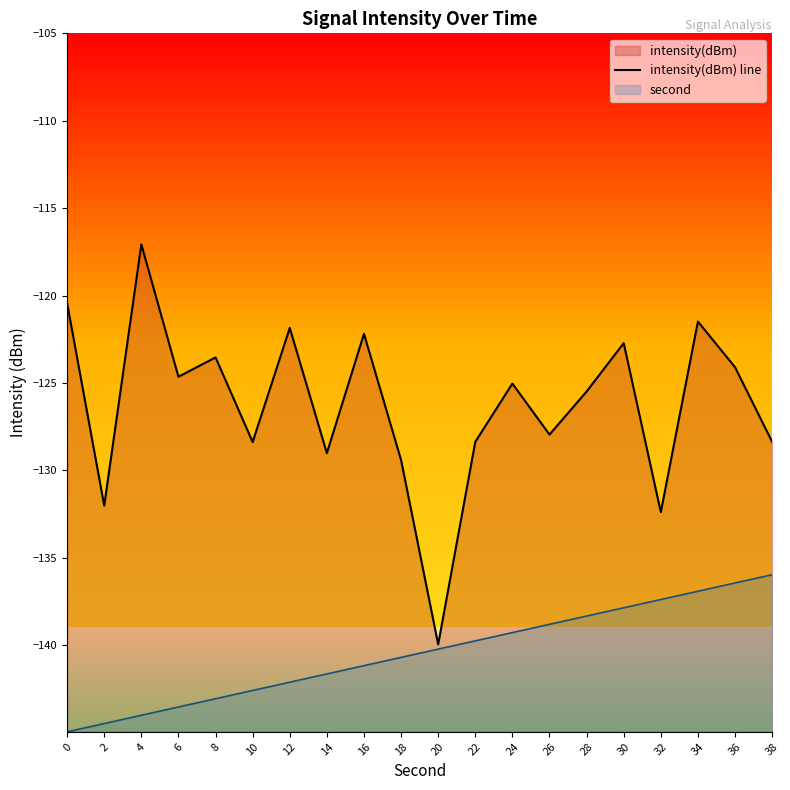

The value of second at 28 is -138.3. True or false?

True